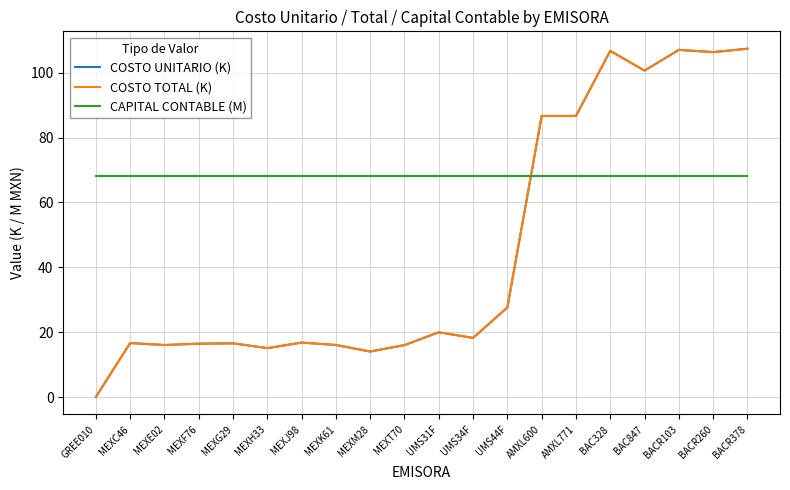

Does the chart have visible grid lines?

Yes